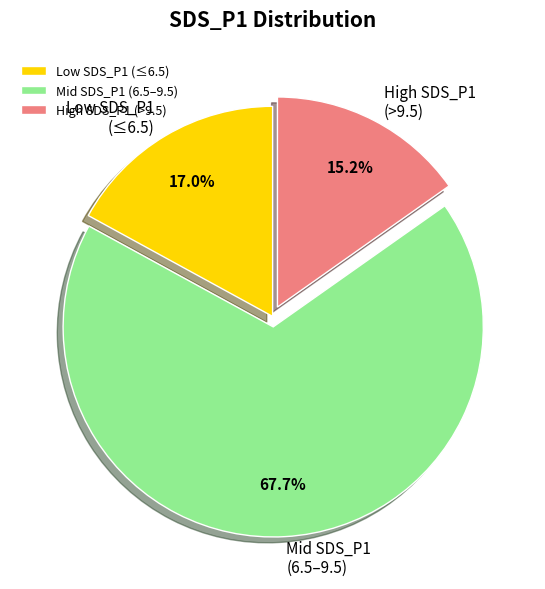

Does Mid SDS_P1 (6.5–9.5) account for over 50% of the chart?

Yes